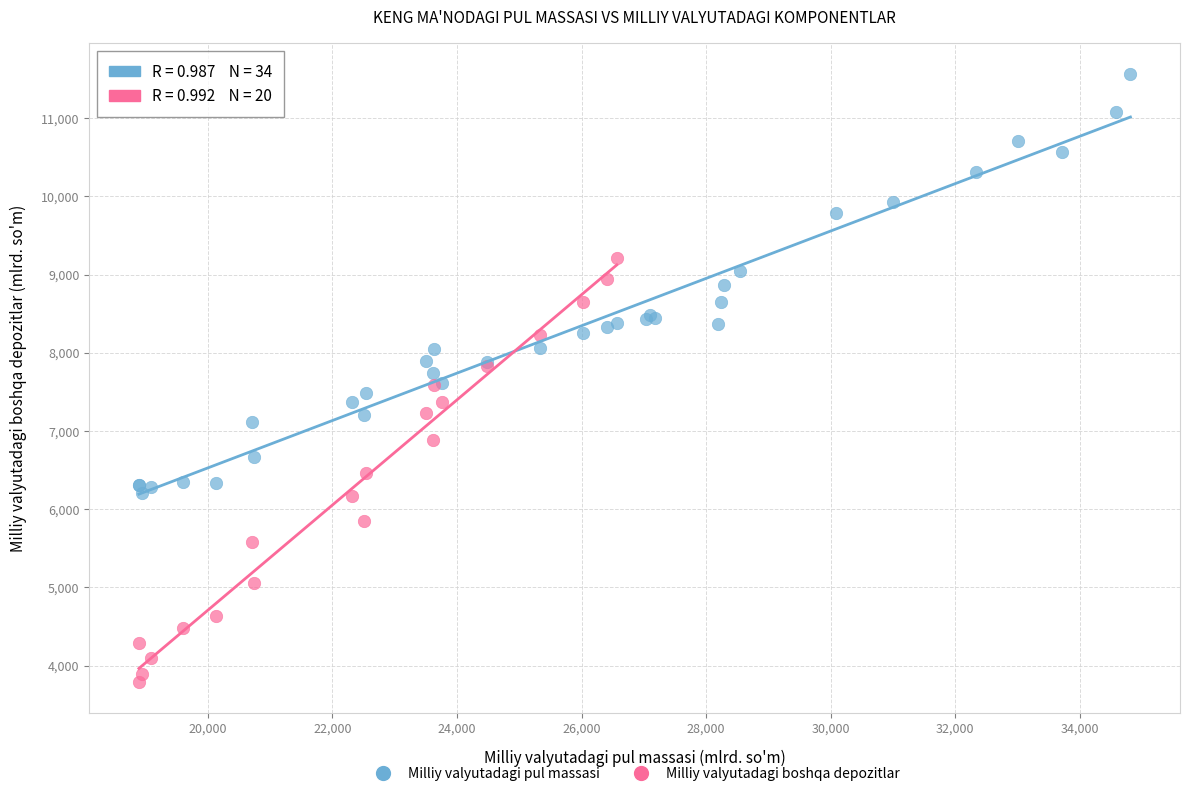

Which series reaches the minimum Y coordinate?

Milliy valyutadagi boshqa depozitlar